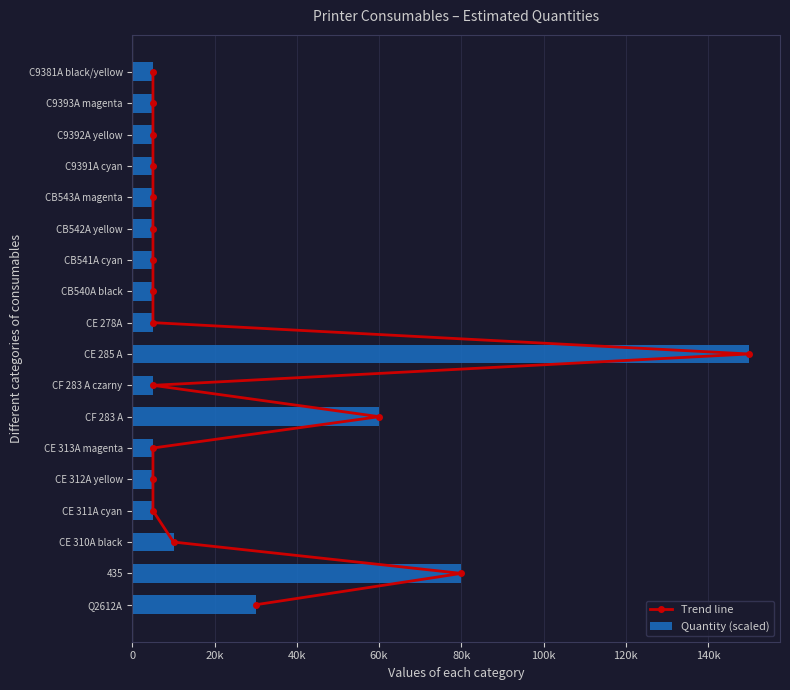

At how many categories does at least one series exceed 61246?

2